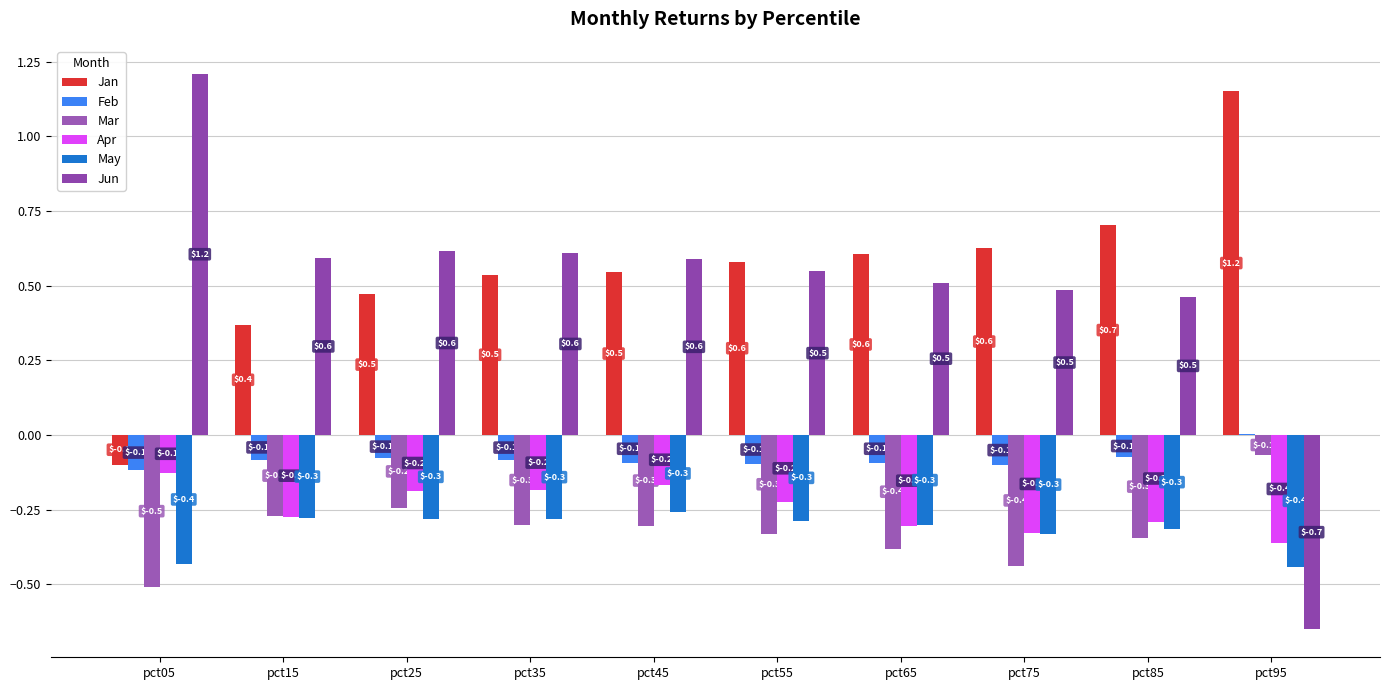

At how many categories does at least one series exceed 0?

10